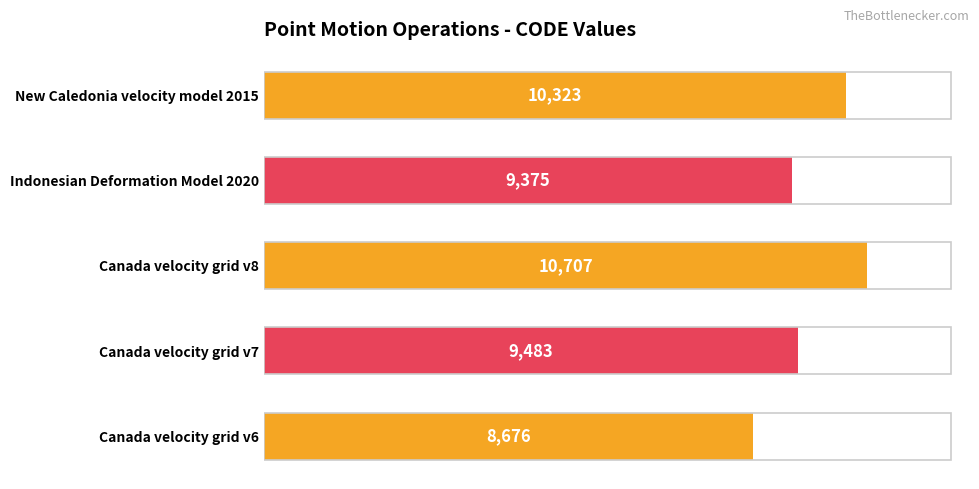

At which category does the chart reach its peak across all series?

Canada velocity grid v8